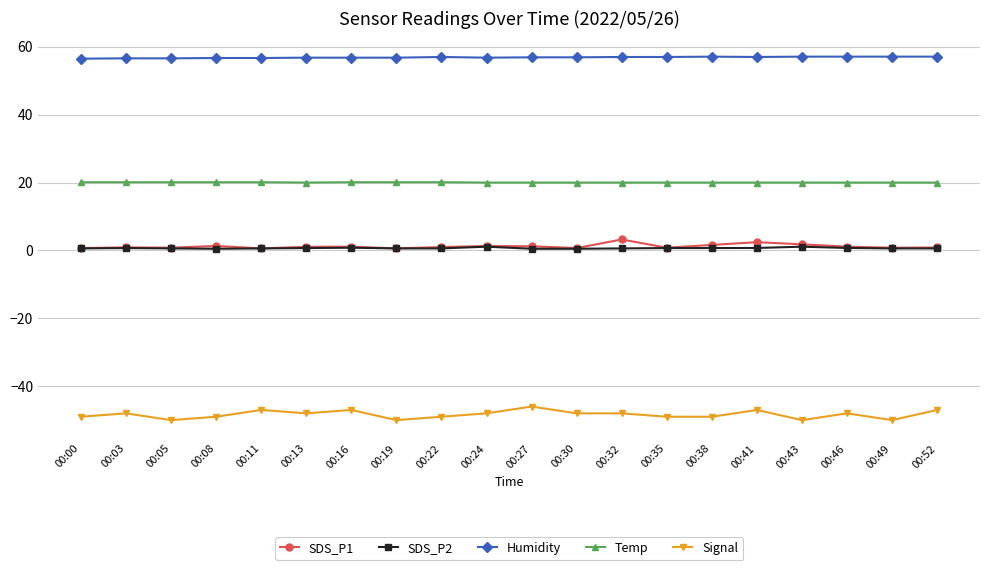

Is this an area chart (filled region under the line)?

No